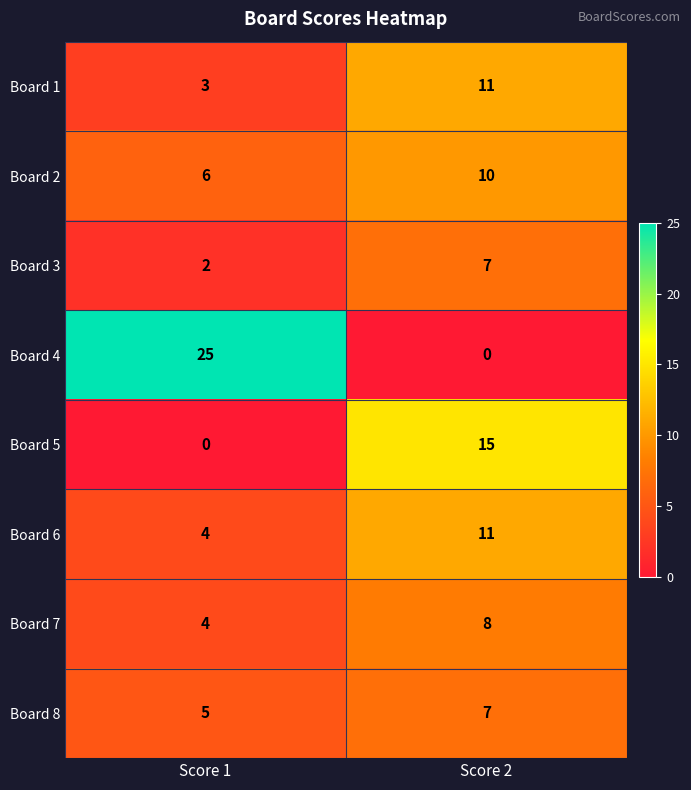

Count the number of data series in this chart.

8